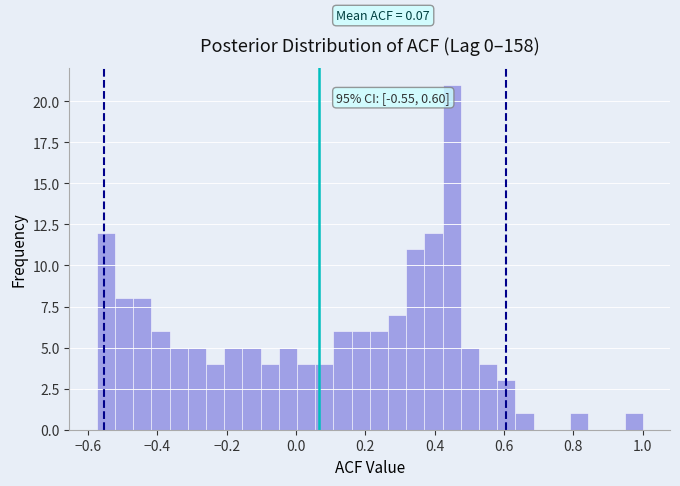

Read against the x-axis, roughly where is the centre of the tallest bar?

0.44